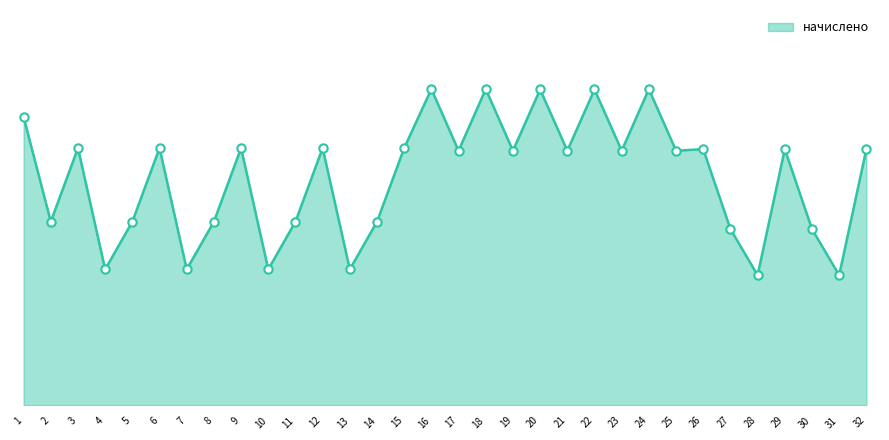

Is this an area chart (filled region under the line)?

Yes